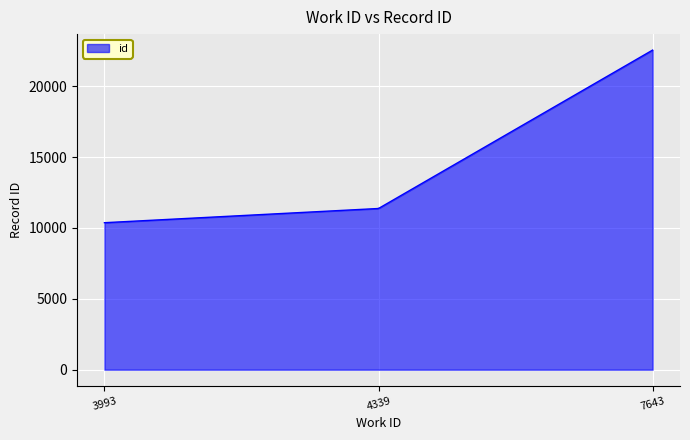

What is the greatest value displayed?

22542.0